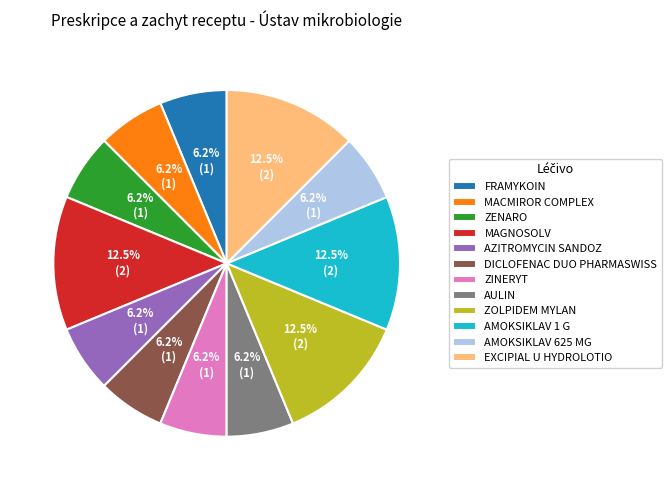

Does AZITROMYCIN SANDOZ represent more than half of the total?

No